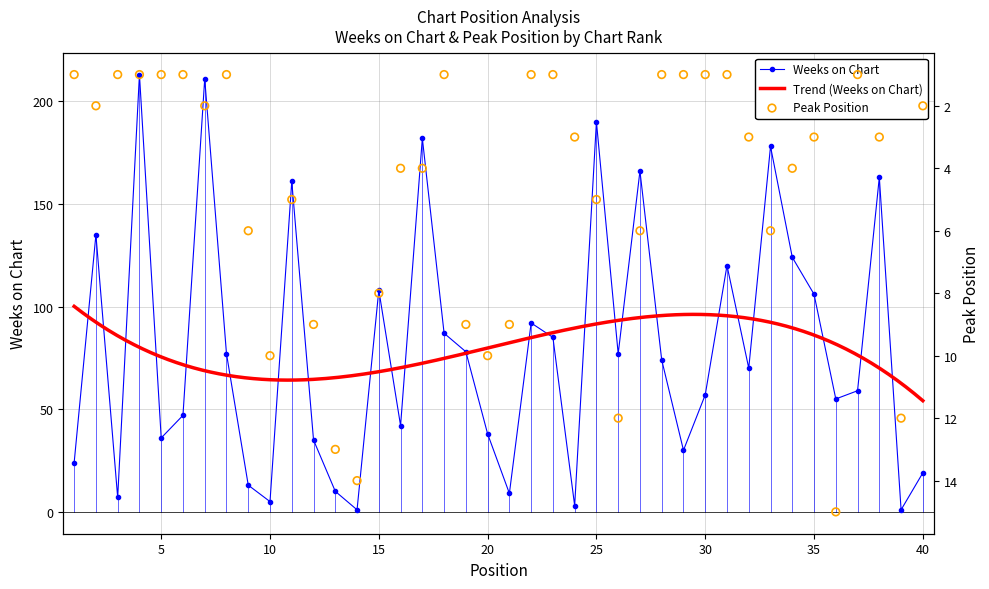

At how many categories does at least one series exceed 199?

2